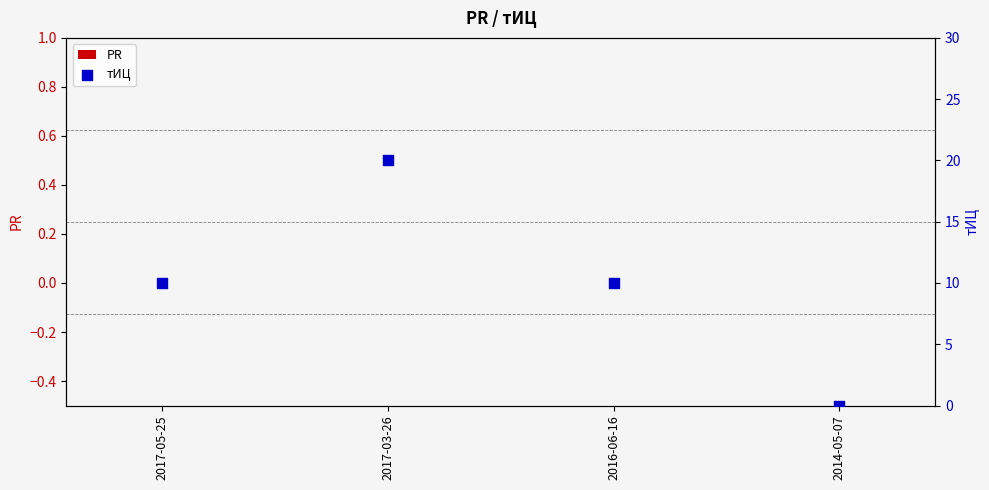

Which series has the widest spread of Y values?

тИЦ